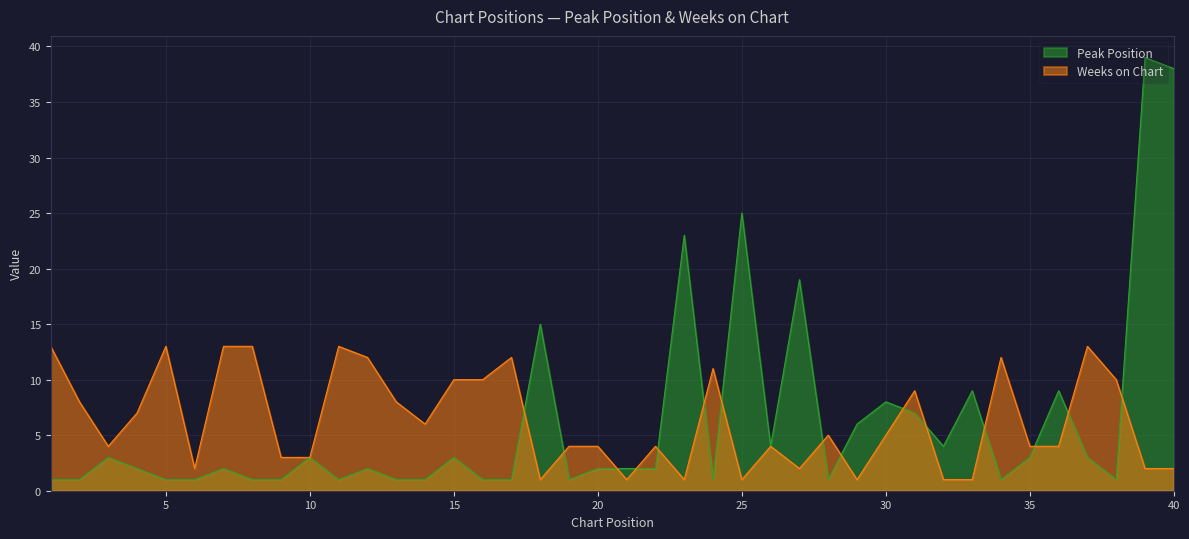

How many lines are shown in the chart?

2